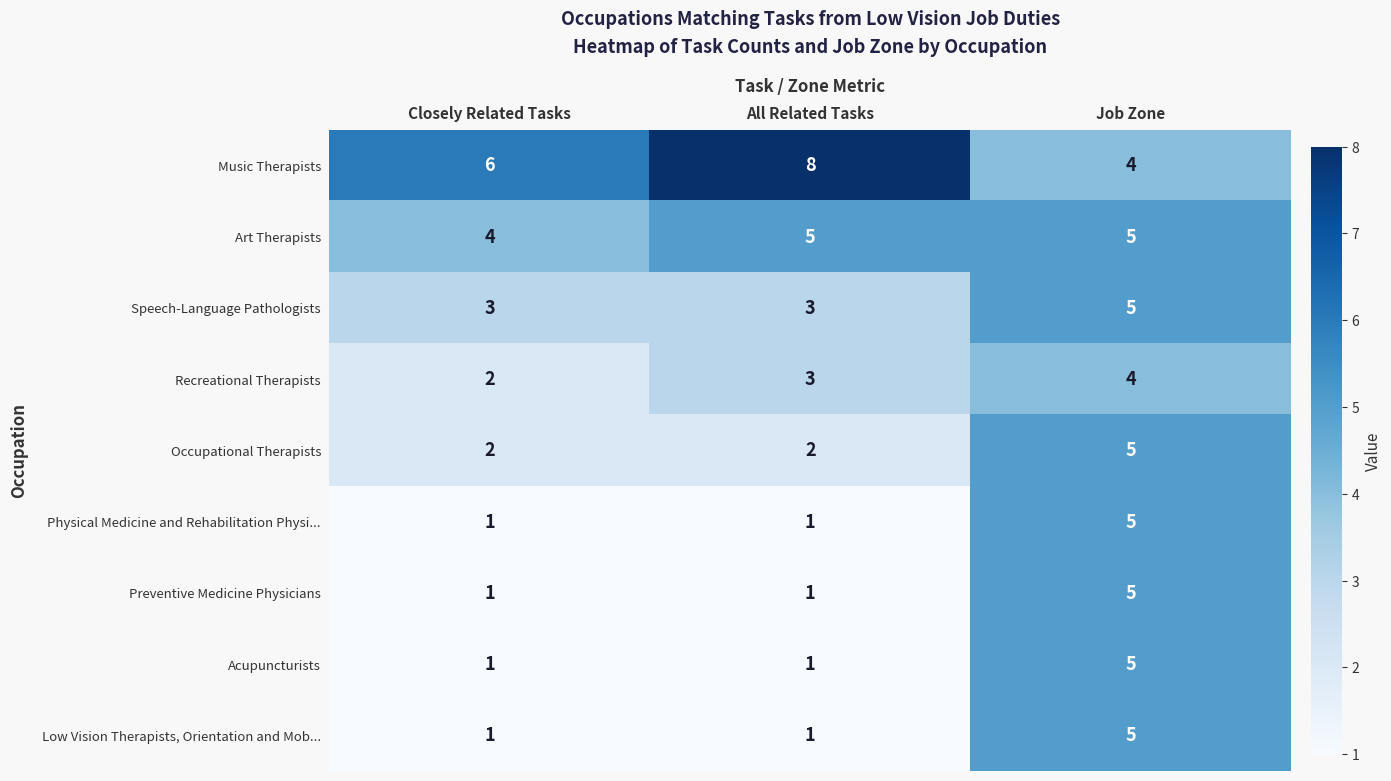

Which series changed the most between Closely Related Tasks and All Related Tasks?

Music Therapists